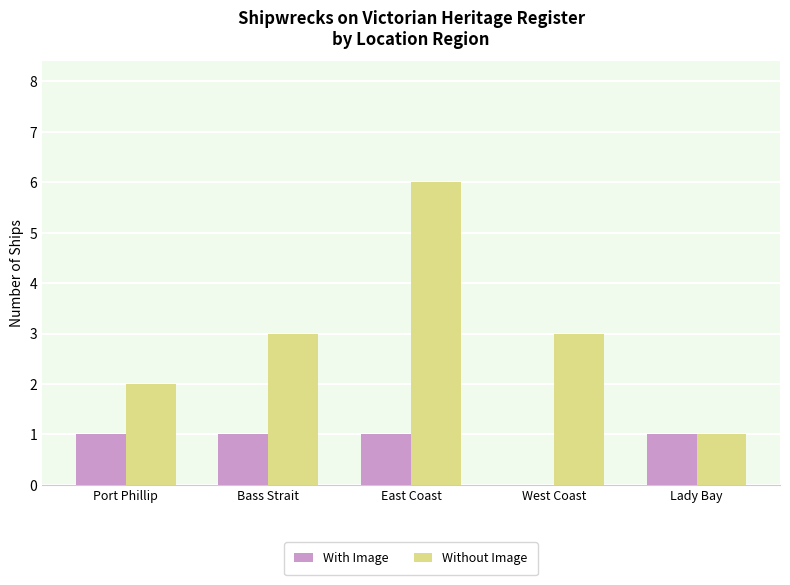

Reading left to right, list all the values displayed in this chart.

With Image: Port Phillip=1	Bass Strait=1	East Coast=1	West Coast=0	Lady Bay=1
Without Image: Port Phillip=2	Bass Strait=3	East Coast=6	West Coast=3	Lady Bay=1